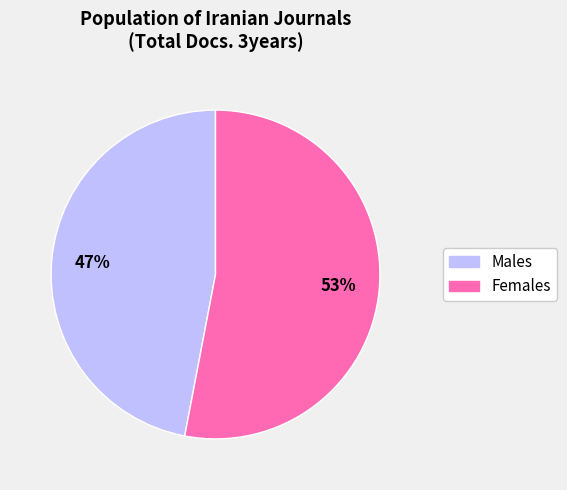

Count the number of slices in the pie.

2